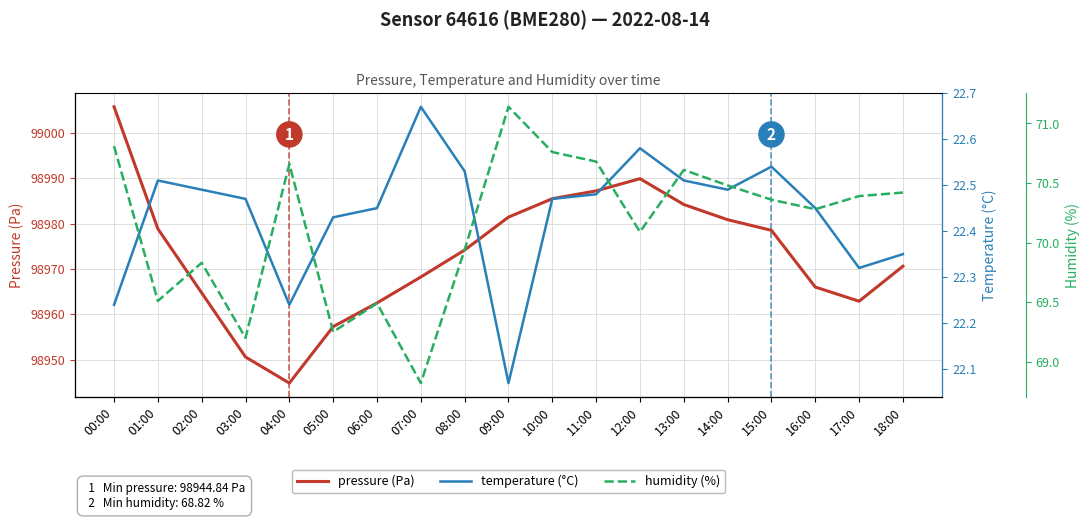

List the labels in order of temperature value, largest first.

07:00, 12:00, 15:00, 08:00, 01:00, 13:00, 02:00, 14:00, 11:00, 03:00, 10:00, 06:00, 16:00, 05:00, 18:00, 17:00, 00:00, 04:00, 09:00